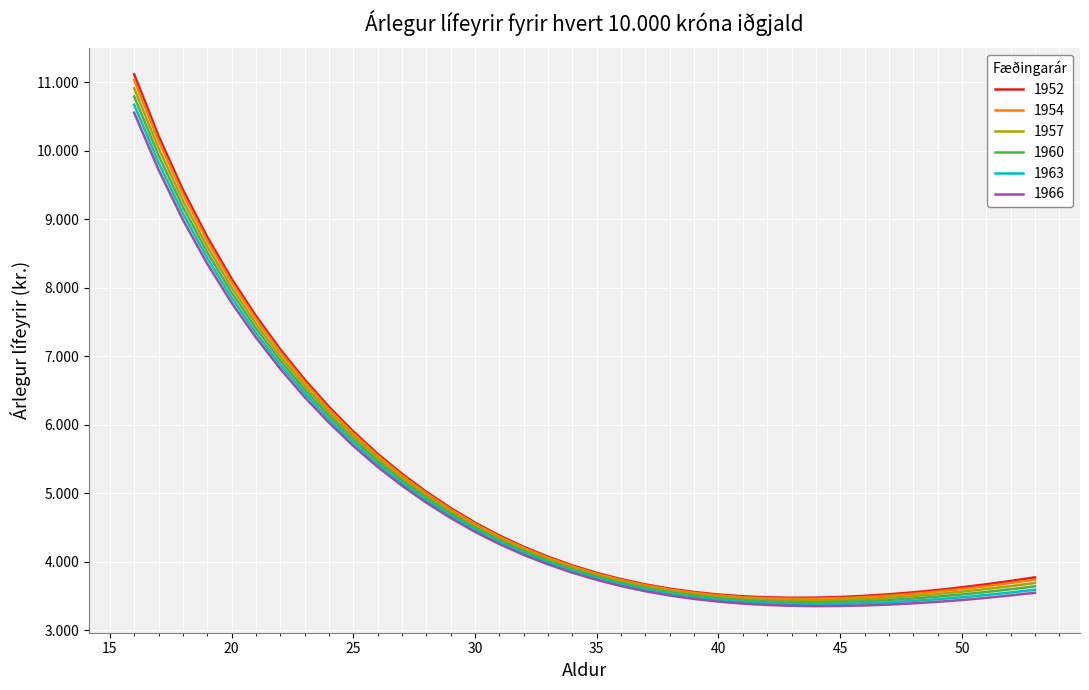

Which series has the largest range (max minus min)?

1952